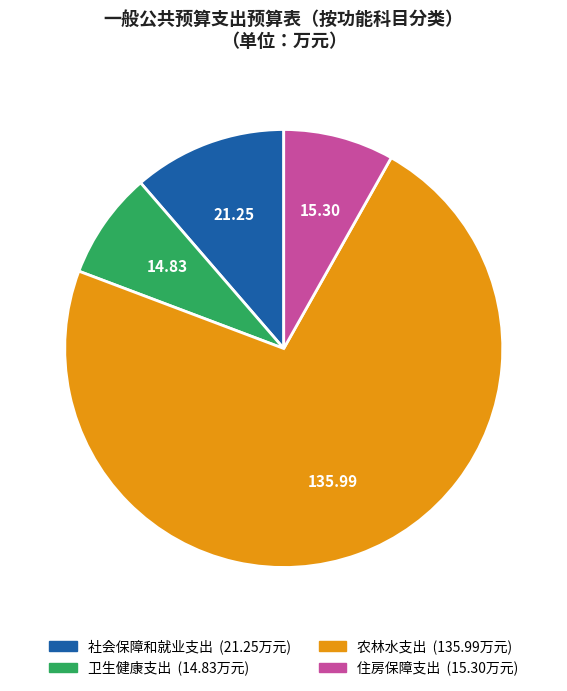

How many slices are in this pie chart?

4